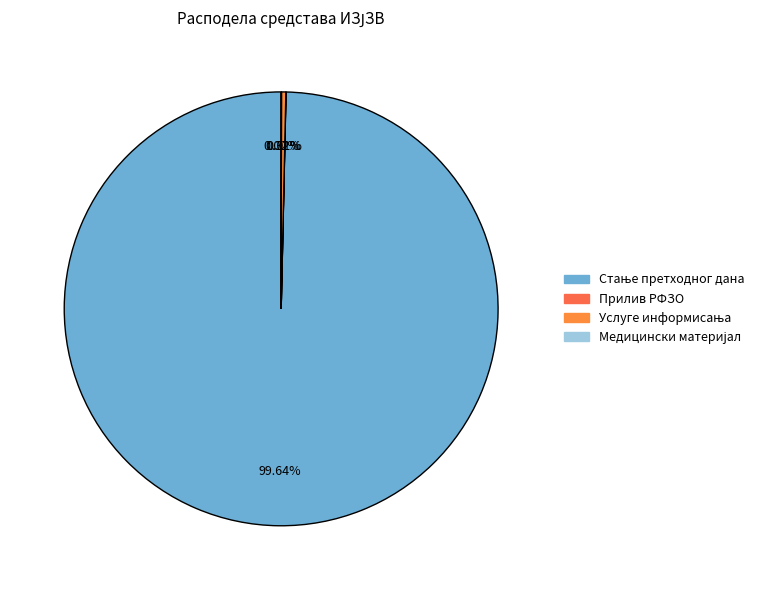

Rank the categories by value from lowest to highest.

ПРИЛИВ РФЗО ПО УГОВОРУ ЗА 2019., МЕДИЦИНСКИ И ЛАБОРАТОРИЈСКИ МАТЕРИЈАЛ, УСЛУГЕ ИНФОРМИСАЊА, СТАЊЕ ПРЕДХОДНОГ ДАНА